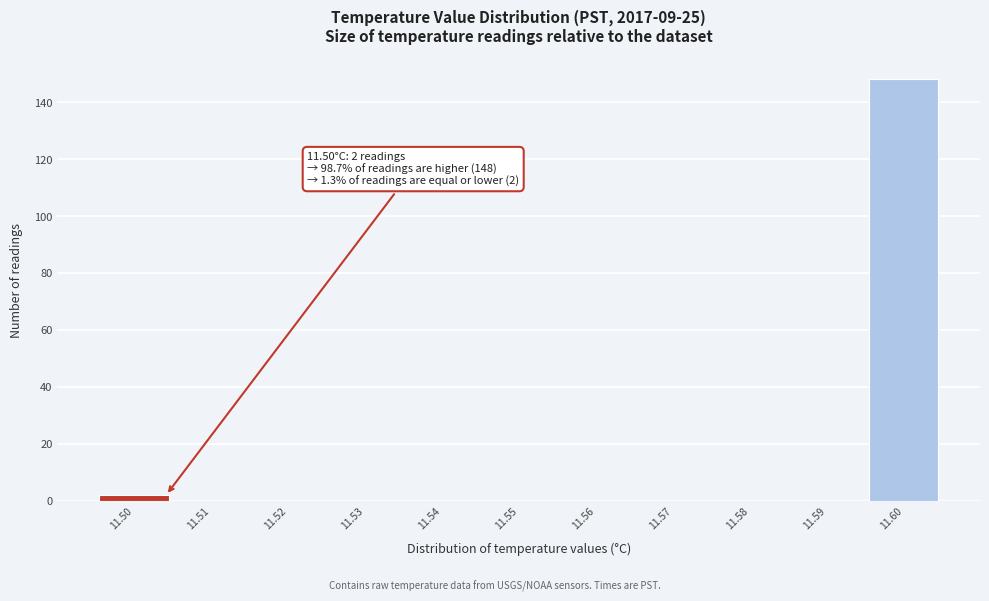

Reading right to left, what are all the values shown in this chart?

11.60=148	11.59=0	11.58=0	11.57=0	11.56=0	11.55=0	11.54=0	11.53=0	11.52=0	11.51=0	11.50=2